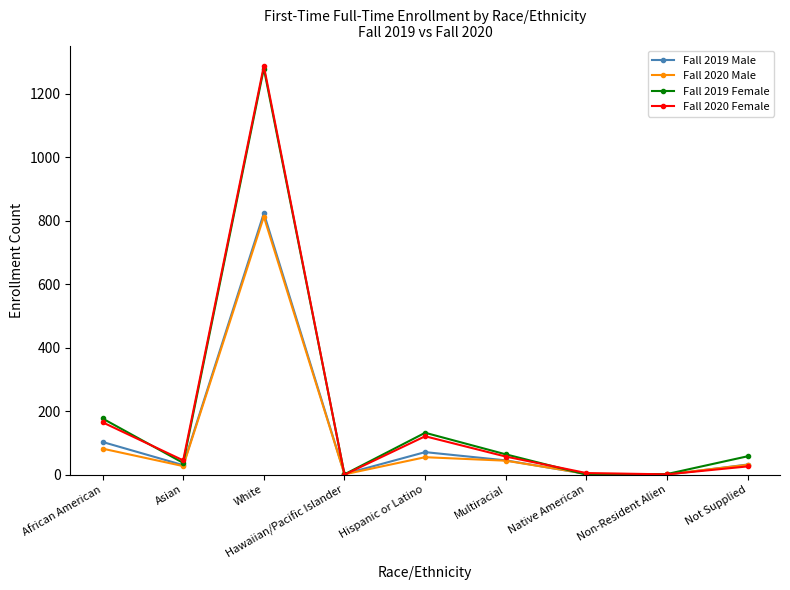

How many lines are shown in the chart?

4